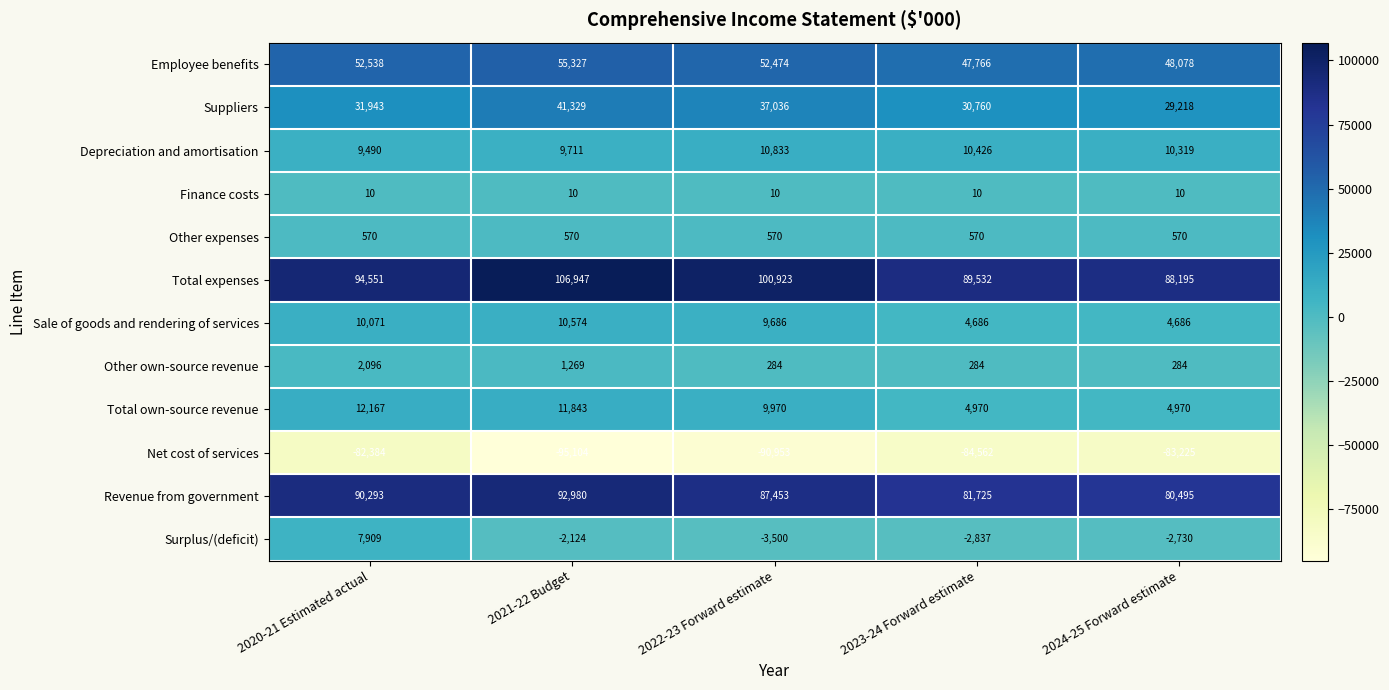

Between 2020-21 Estimated actual and 2024-25 Forward estimate, which series saw the biggest shift?

Surplus/(deficit)